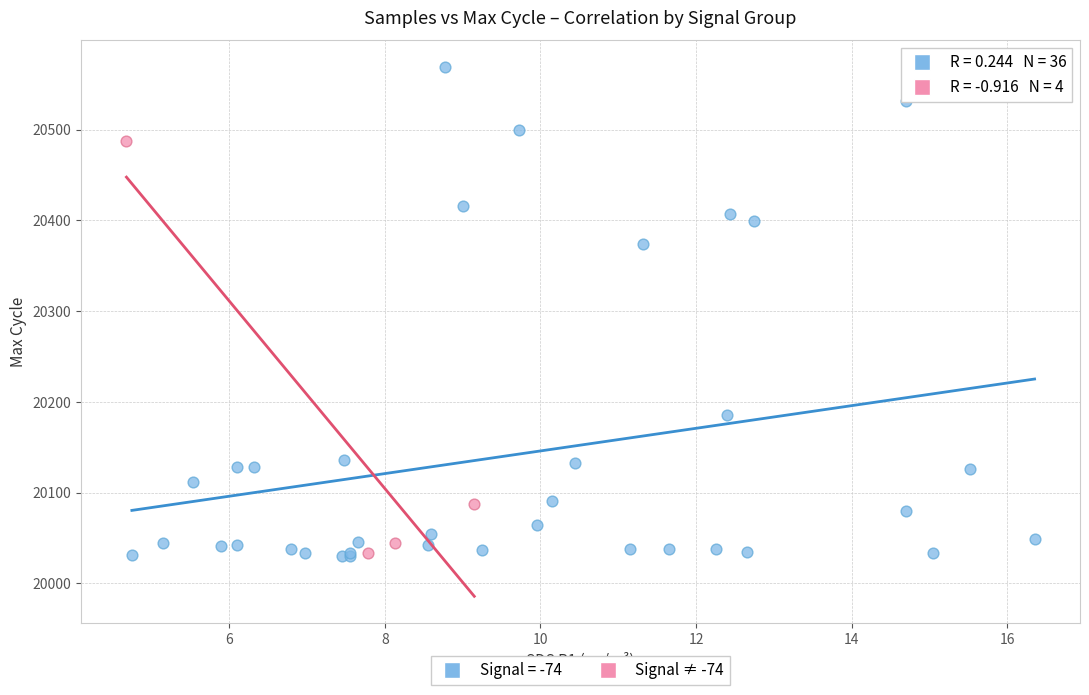

Which series reaches the maximum Y coordinate?

Signal = -74